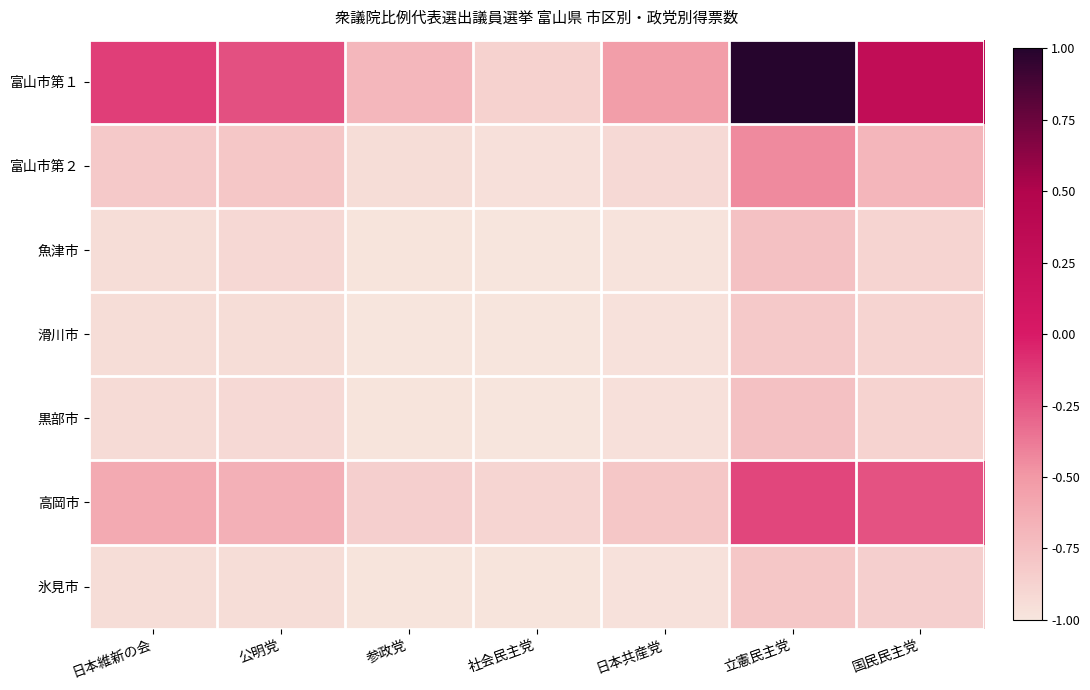

Which series changed the most between 参政党 and 日本共産党?

富山市第１